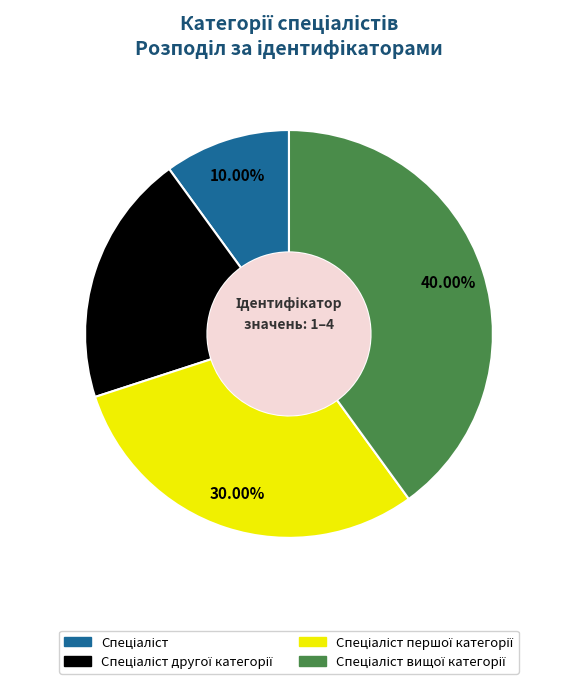

To the nearest percent, what is the difference between the largest and smallest slice percentages?

30%